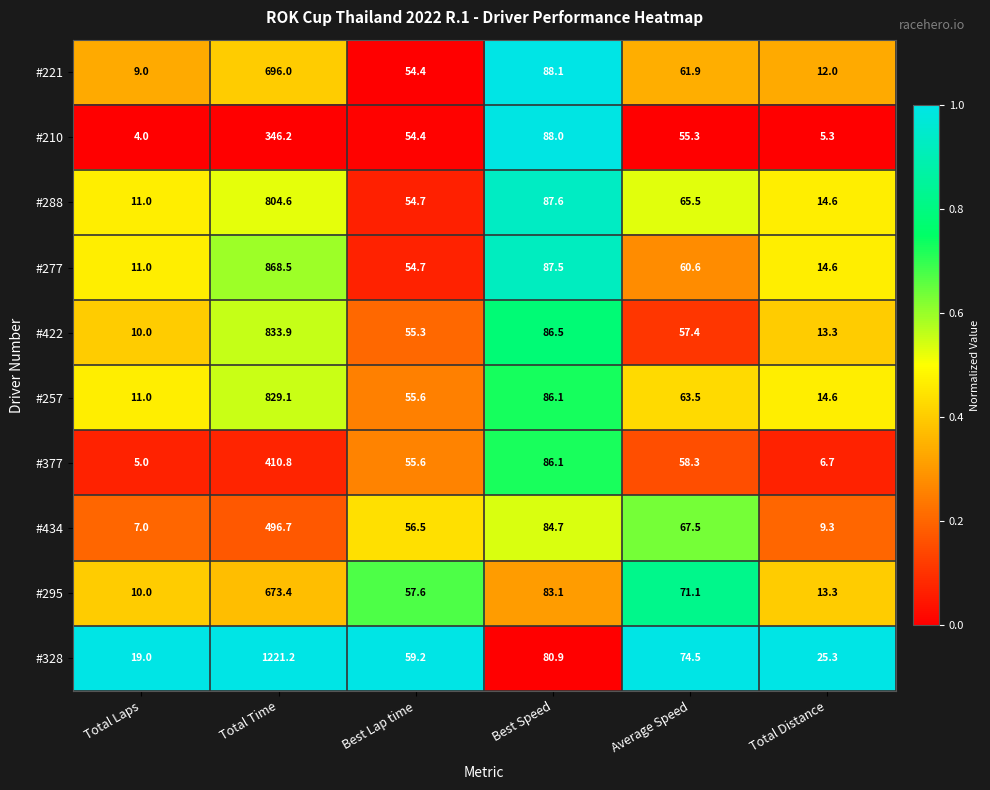

Which series has the largest range (max minus min)?

#328